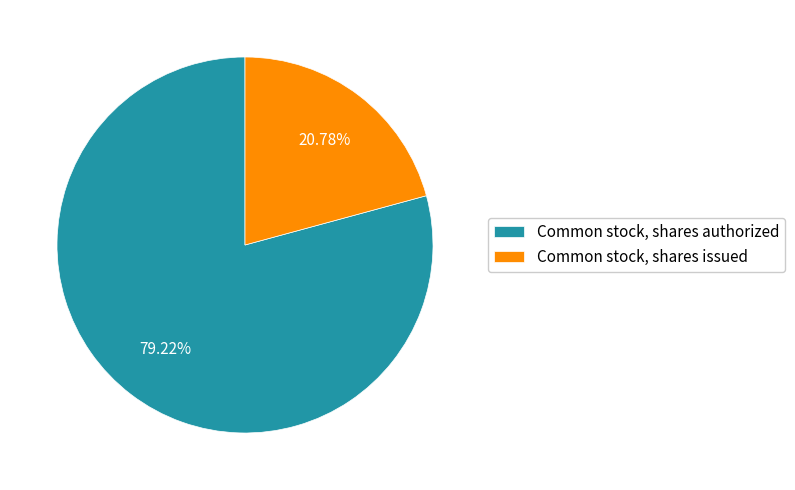

How many segments does this pie chart have?

2